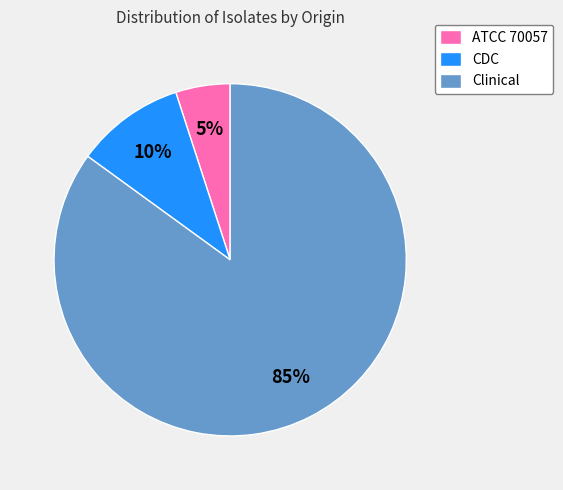

Do CDC and ATCC 70057 together represent more than half of the pie?

No